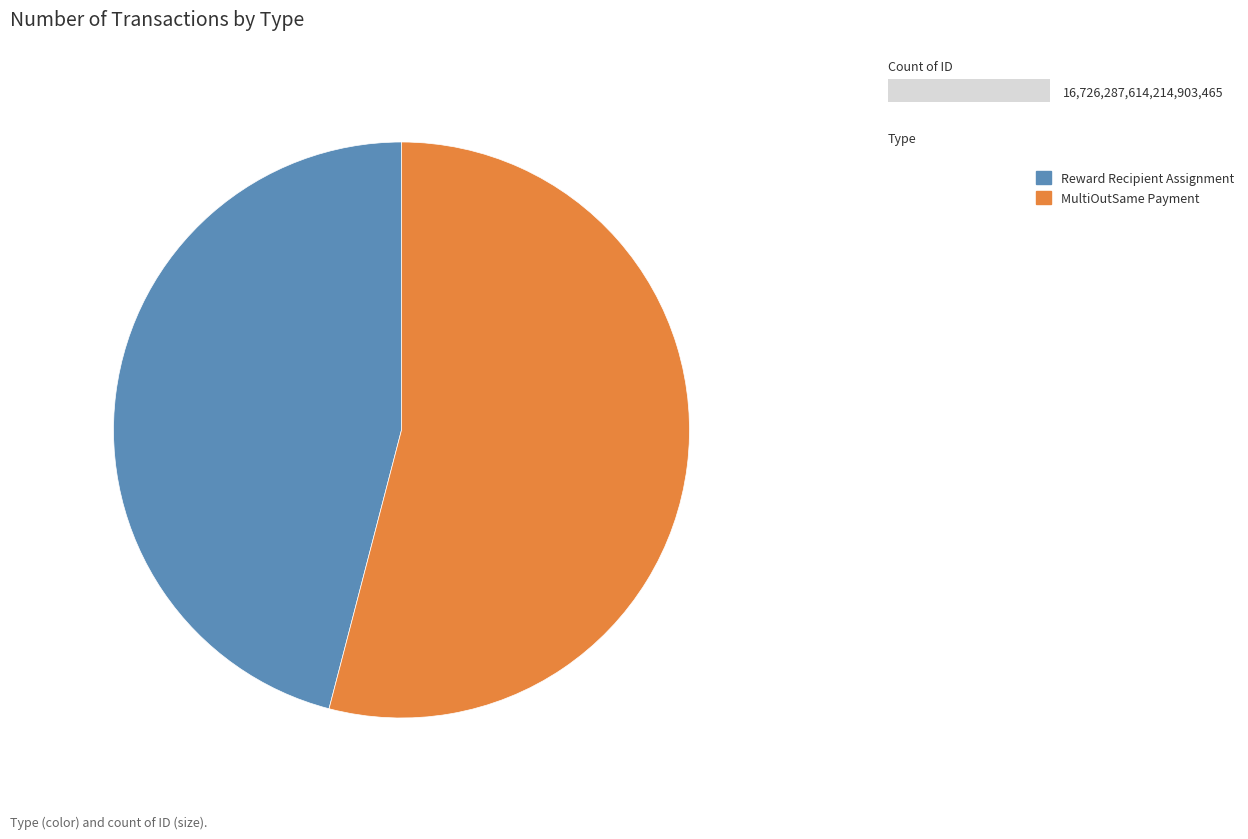

Which category accounts for the majority?

MultiOutSame Payment